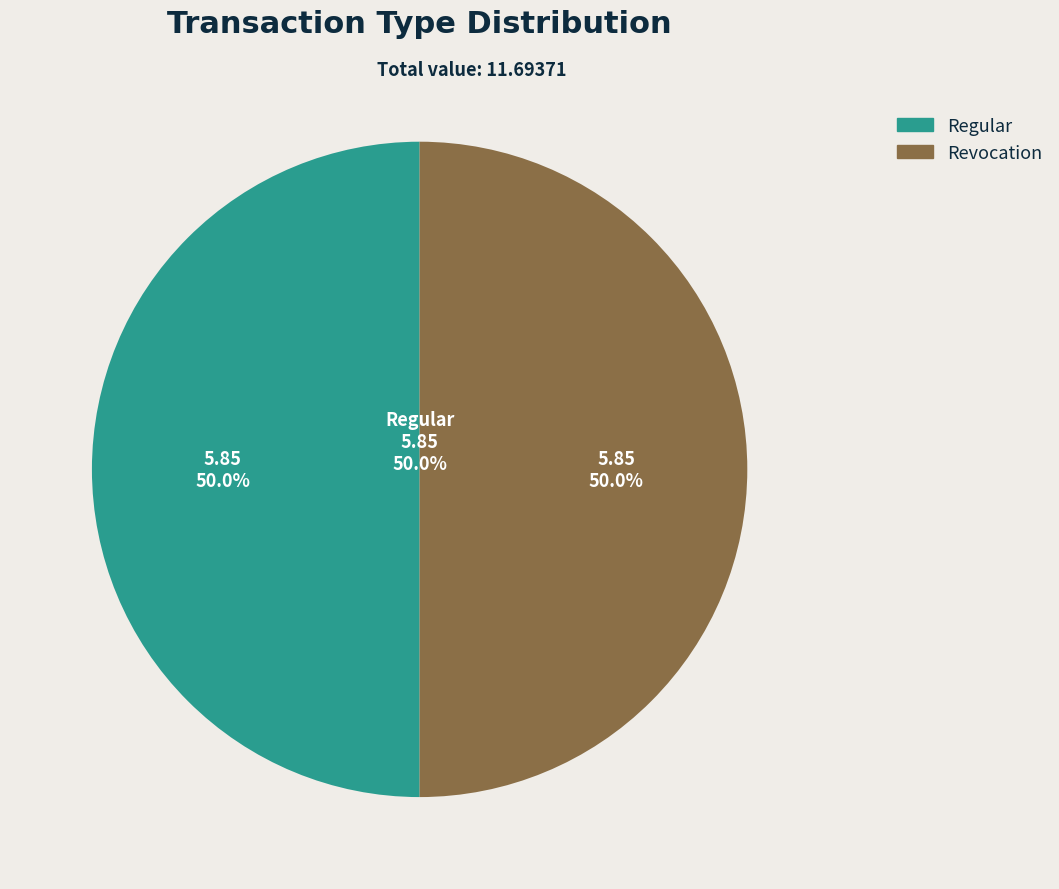

To the nearest percent, what is the average slice percentage?

50%